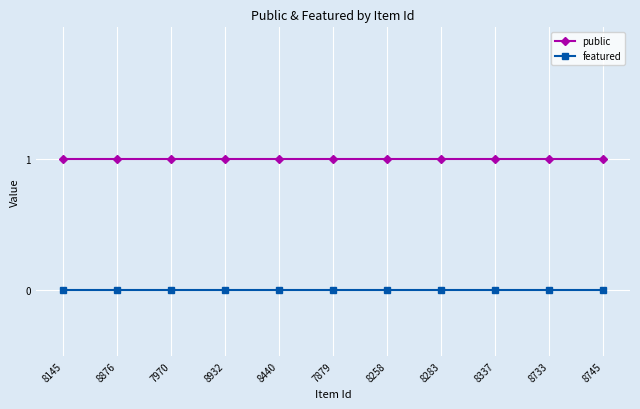

Is it true that featured equals 0 at 8932?

True